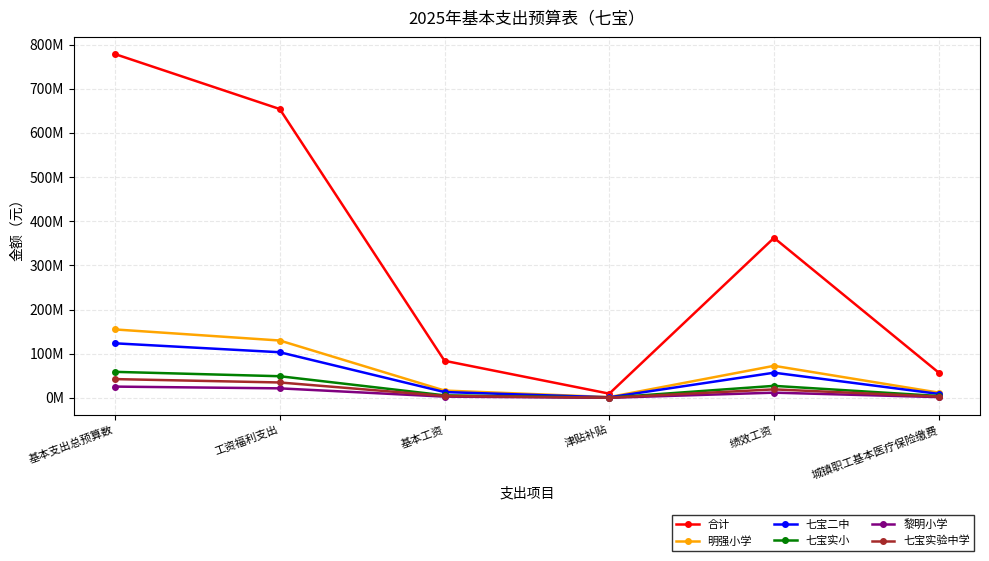

Reading left to right, what are all the values shown in this chart?

合计: 基本支出总预算数=778555191.9	工资福利支出=654113368.1	基本工资=84132277.8	津贴补贴=9677636.0	绩效工资=362421650.0	城镇职工基本医疗保险缴费=57146712.0
明强小学: 基本支出总预算数=155089921.3	工资福利支出=130019167.4	基本工资=16713215.0	津贴补贴=1918399.0	绩效工资=72732682.0	城镇职工基本医疗保险缴费=11953282.0
七宝二中: 基本支出总预算数=123679896.2	工资福利支出=103475681.2	基本工资=13346017.0	津贴补贴=1433780.0	绩效工资=57146712.0	城镇职工基本医疗保险缴费=9114205.3
七宝实小: 基本支出总预算数=59082255.0	工资福利支出=49168209.2	基本工资=5856958.1	津贴补贴=719484.0	绩效工资=27350730.0	城镇职工基本医疗保险缴费=4402966.3
黎明小学: 基本支出总预算数=25671099.2	工资福利支出=21698245.4	基本工资=2976804.0	津贴补贴=316548.0	绩效工资=11953282.0	城镇职工基本医疗保险缴费=1863798.9
七宝实验中学: 基本支出总预算数=42674178.6	工资福利支出=35021807.1	基本工资=4575828.0	津贴补贴=487308.0	绩效工资=19404294.0	城镇职工基本医疗保险缴费=3049042.3